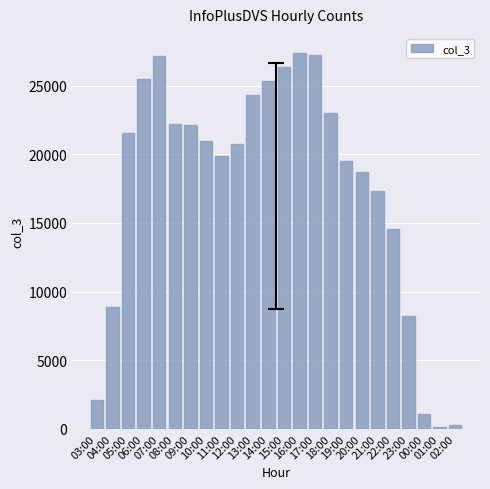

Which has a higher value, 18:00 or 08:00?

18:00